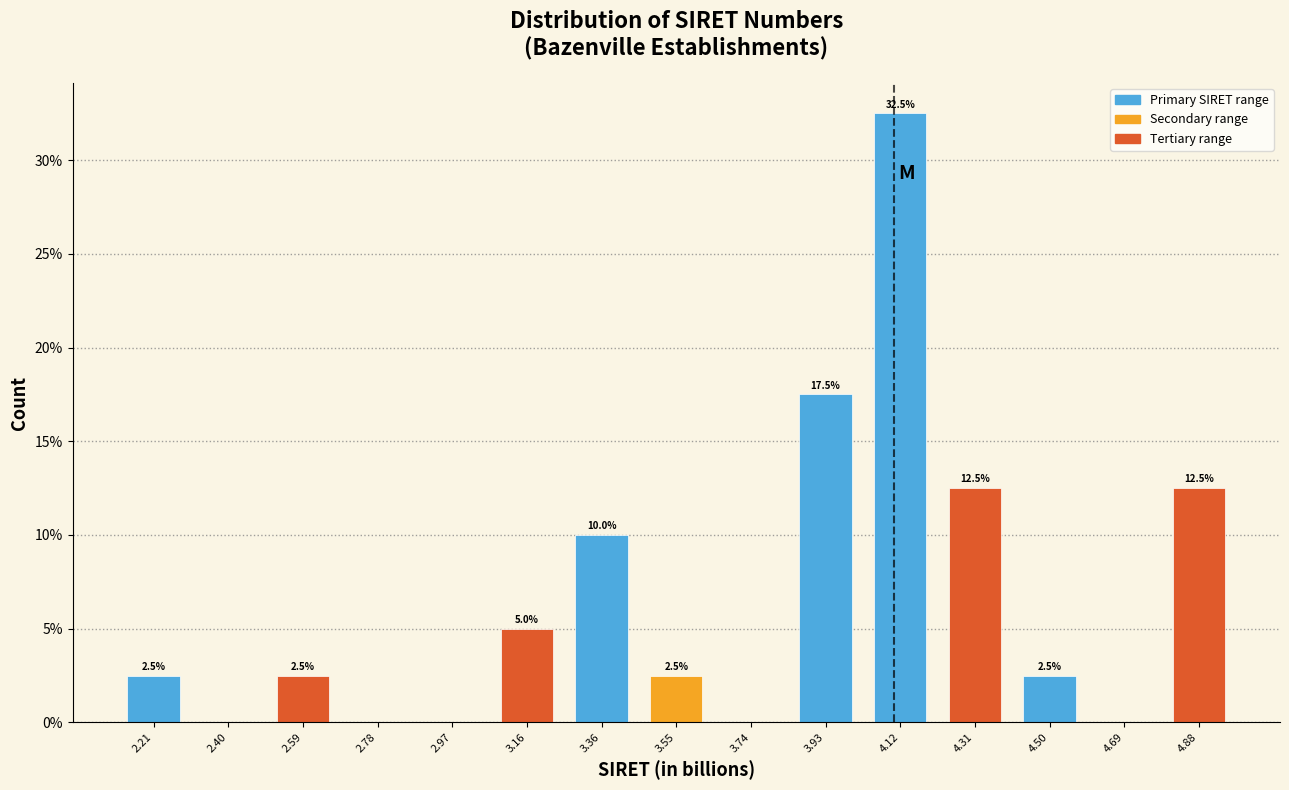

Over which range of the x-axis is the bar tallest?

4.02 to 4.22